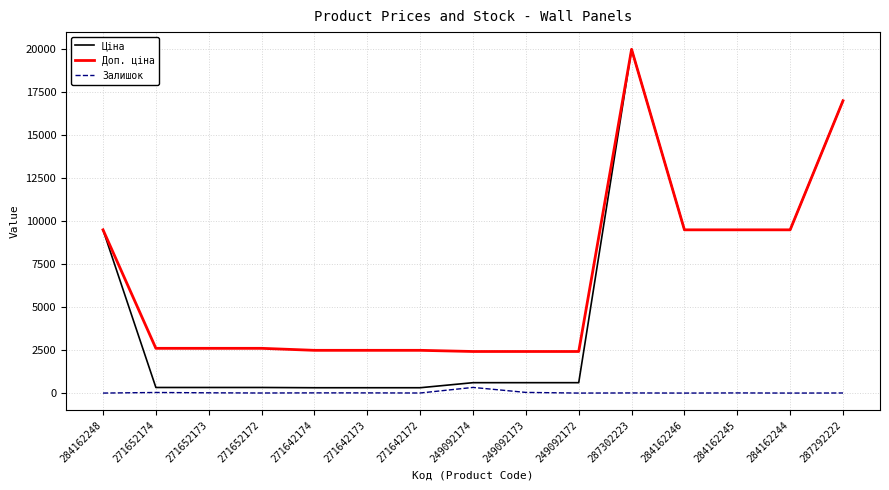

The value of Доп. ціна at 271652173 is 2598.3. True or false?

True